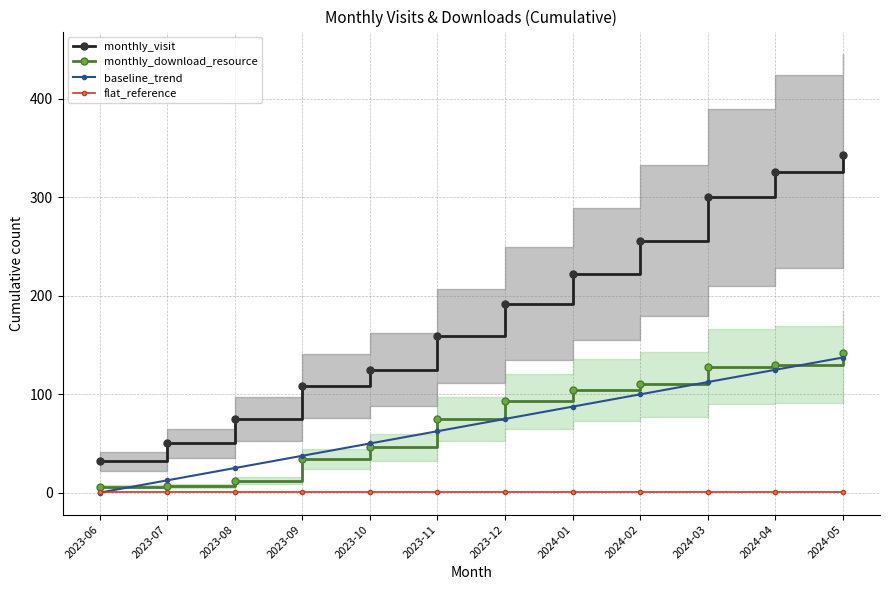

Reading left to right, list all the values displayed in this chart.

monthly_visit: 2023-06=32.0	2023-07=50.0	2023-08=75.0	2023-09=108.0	2023-10=125.0	2023-11=159.0	2023-12=192.0	2024-01=222.0	2024-02=256.0	2024-03=300.0	2024-04=326.0	2024-05=343.0
monthly_download_resource: 2023-06=6.0	2023-07=7.0	2023-08=12.0	2023-09=34.0	2023-10=46.0	2023-11=75.0	2023-12=93.0	2024-01=104.0	2024-02=110.0	2024-03=128.0	2024-04=130.0	2024-05=142.0
baseline_trend: 2023-06=0.0	2023-07=12.5	2023-08=24.9	2023-09=37.4	2023-10=49.9	2023-11=62.4	2023-12=74.8	2024-01=87.3	2024-02=99.8	2024-03=112.3	2024-04=124.7	2024-05=137.2
flat_reference: 2023-06=0.5	2023-07=0.5	2023-08=0.5	2023-09=0.5	2023-10=0.5	2023-11=0.5	2023-12=0.5	2024-01=0.5	2024-02=0.5	2024-03=0.5	2024-04=0.5	2024-05=0.5